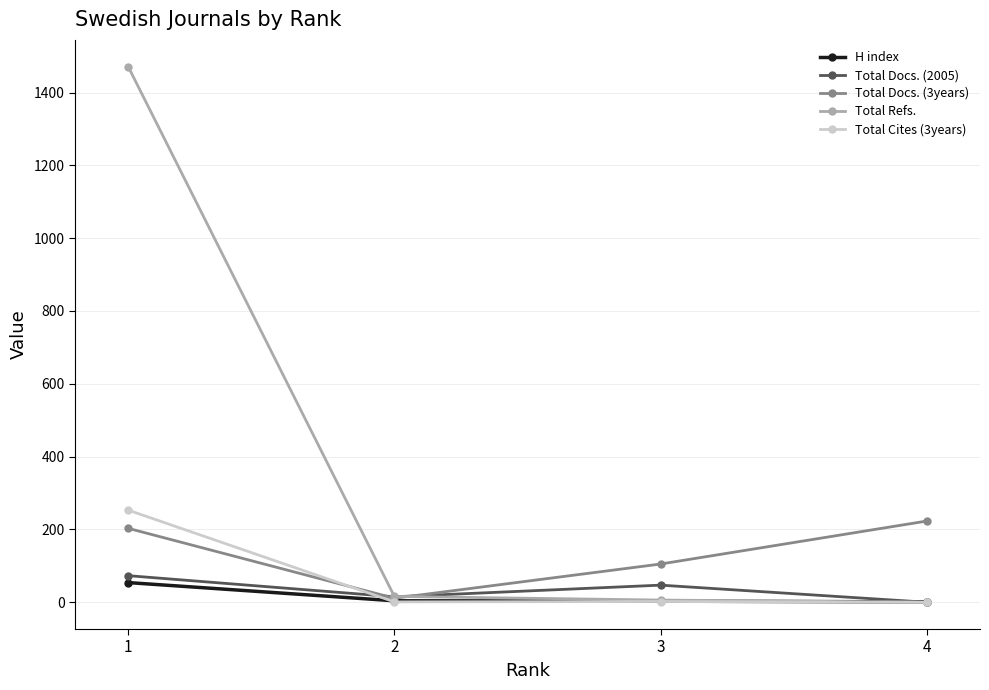

True or false: Total Refs. has more than 1 points higher than both neighbors.

False